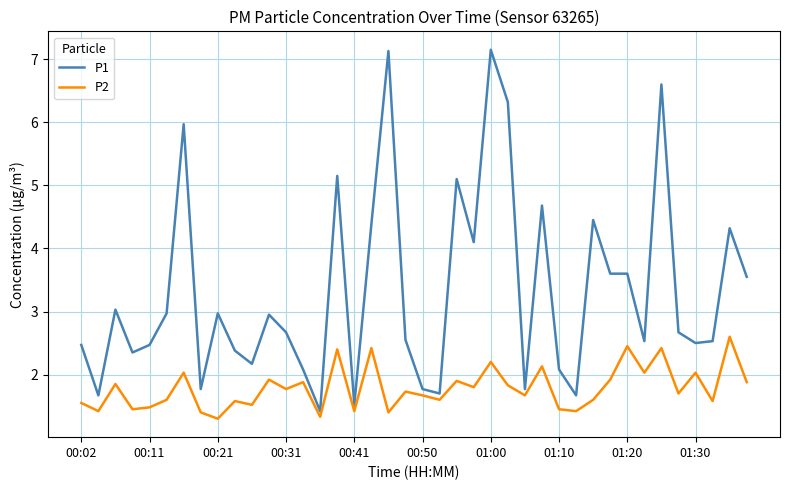

What is the lowest value of the P2 series?

1.3